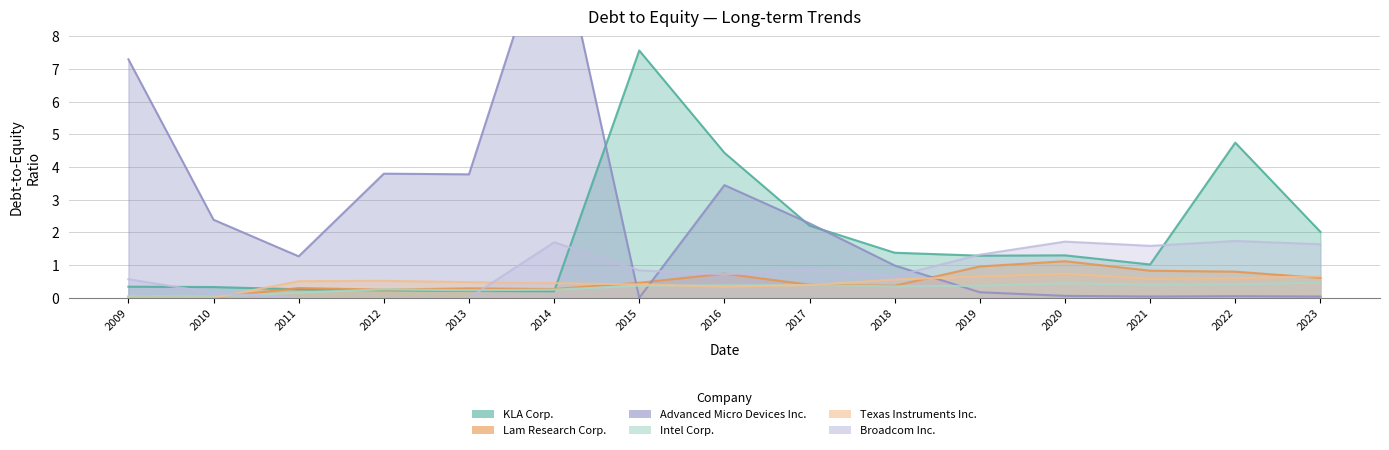

Where is the first local minimum for Advanced Micro Devices Inc.?

2011